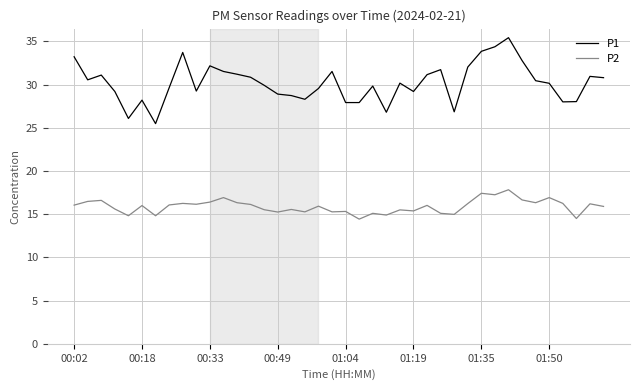

Which series has the largest range (max minus min)?

P1